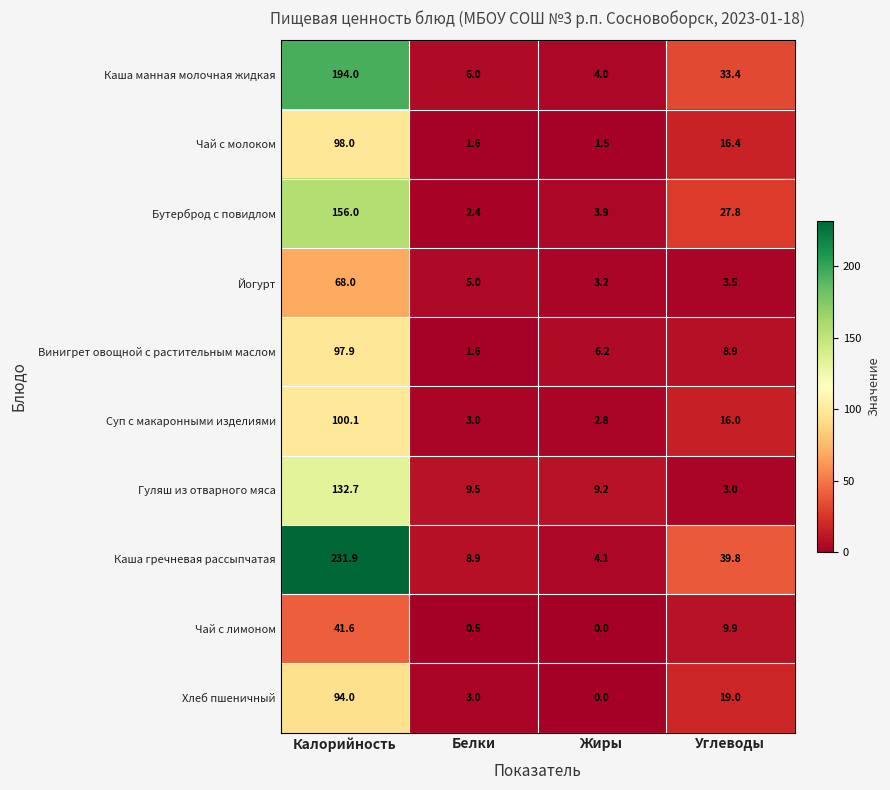

Which series changed the most between Калорийность and Белки?

Каша гречневая рассыпчатая